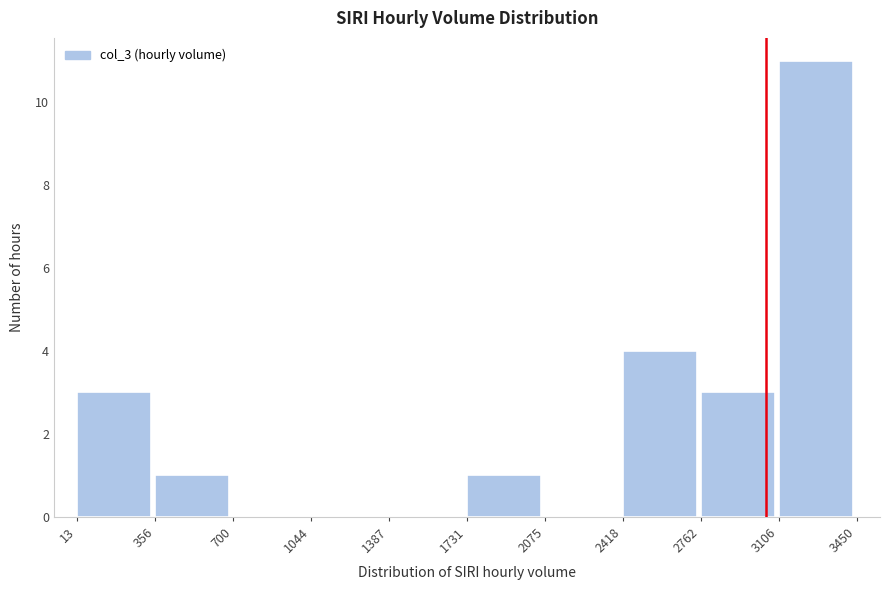

What is the height of the bar covering 13 to 356 on the x-axis? The values are not printed on the chart, so give them approximately, as read against the axis.

3